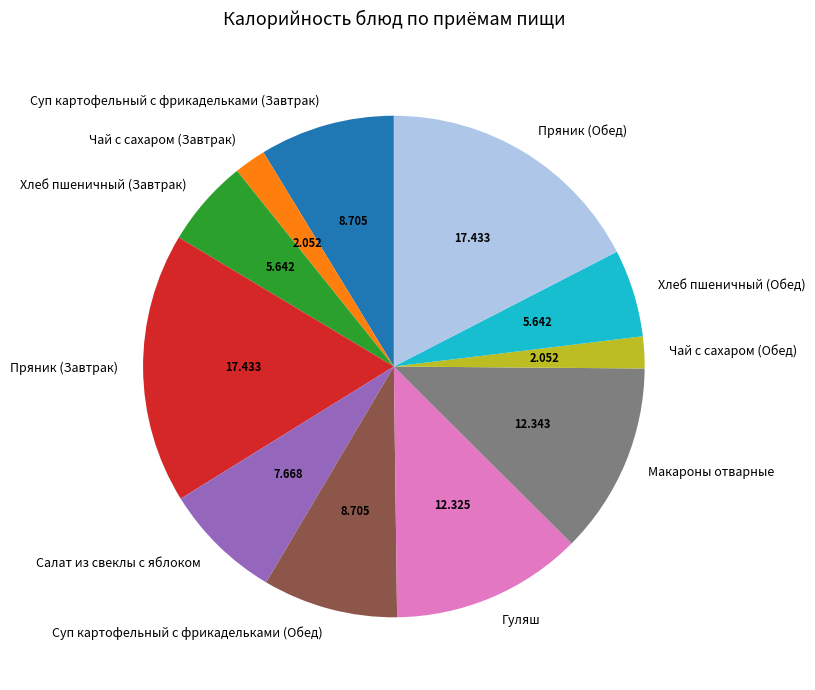

Does Салат из свеклы с яблоком account for over 50% of the chart?

No